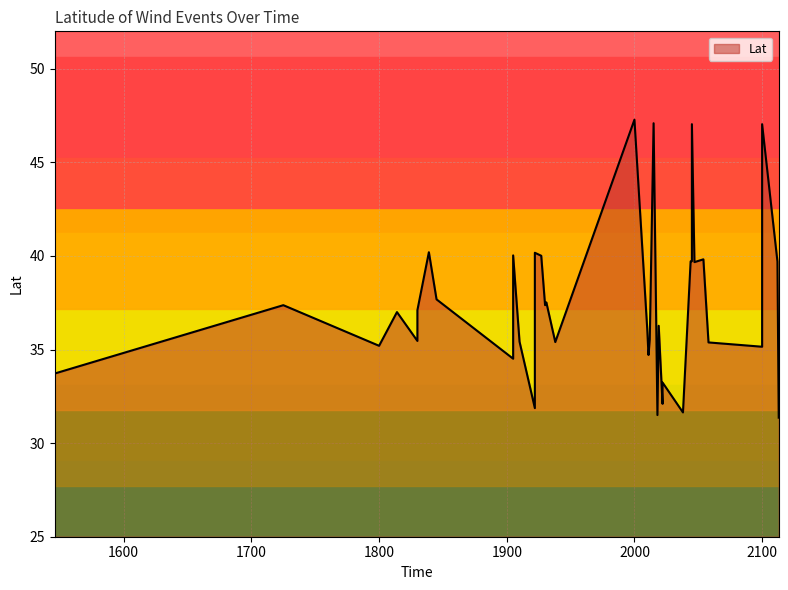

How many lines are shown in the chart?

1